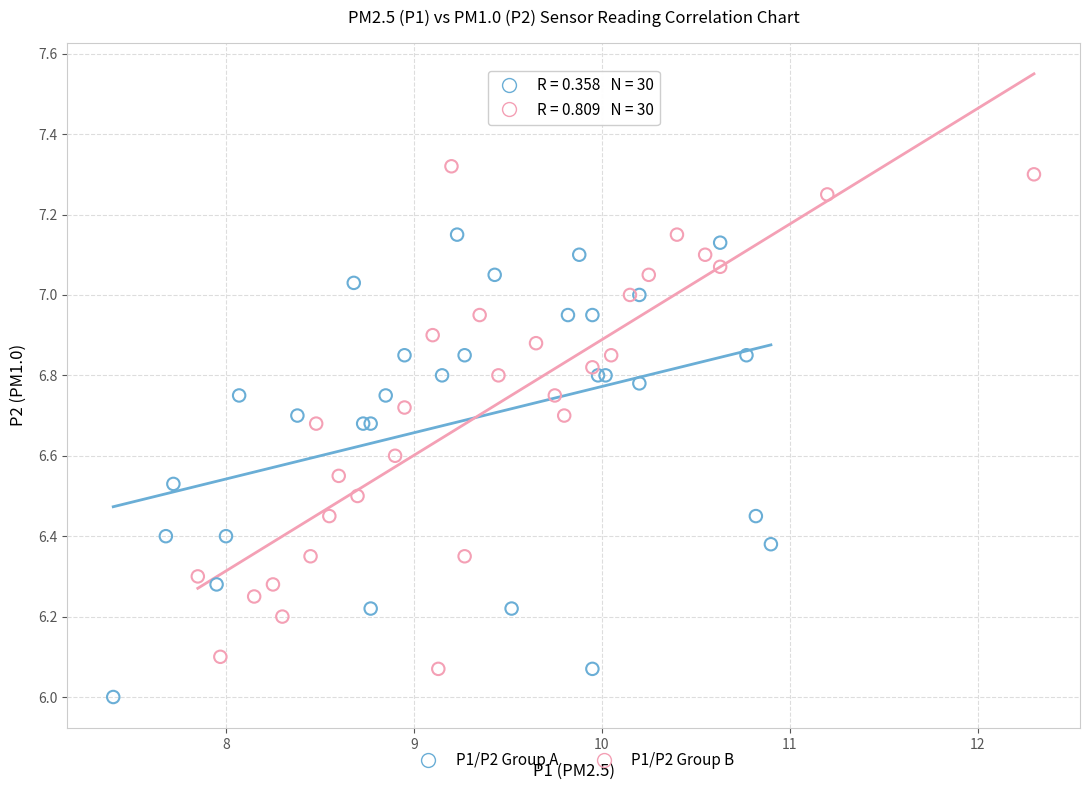

Which series contains the lowest Y value?

P1/P2 Group A